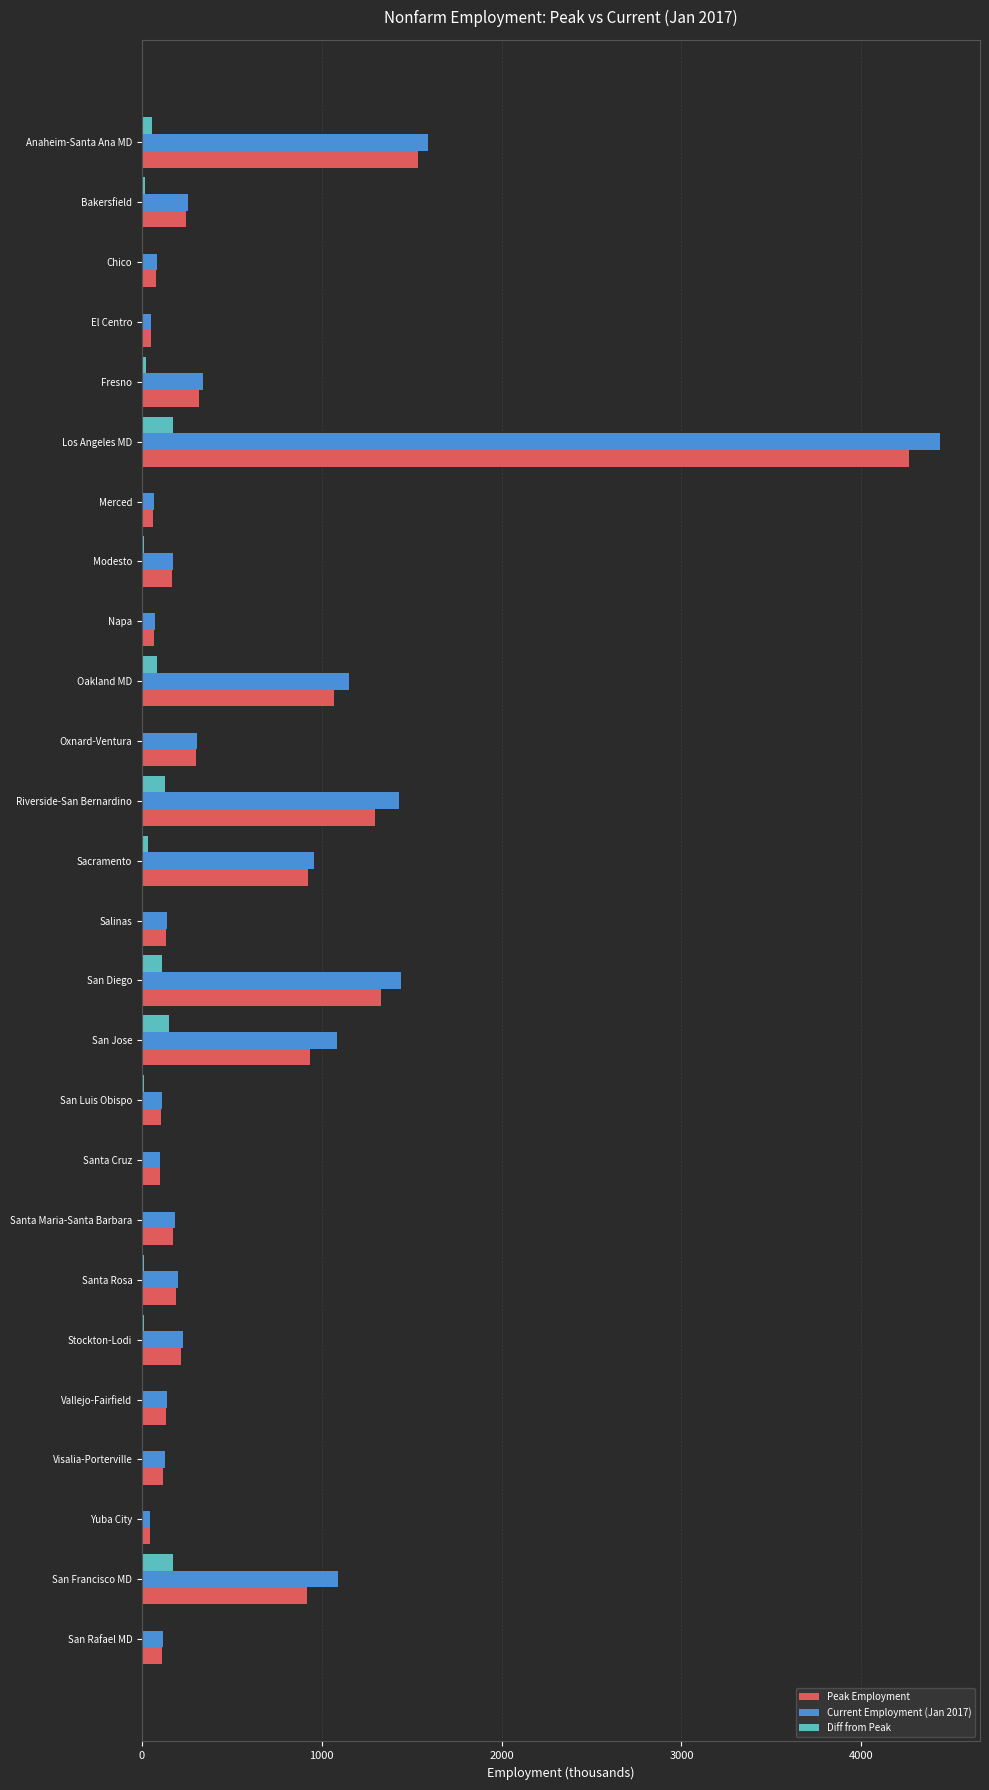

Is the value of Current Employment (Jan 2017) at Stockton-Lodi greater than the value of Peak Employment at El Centro?

Yes